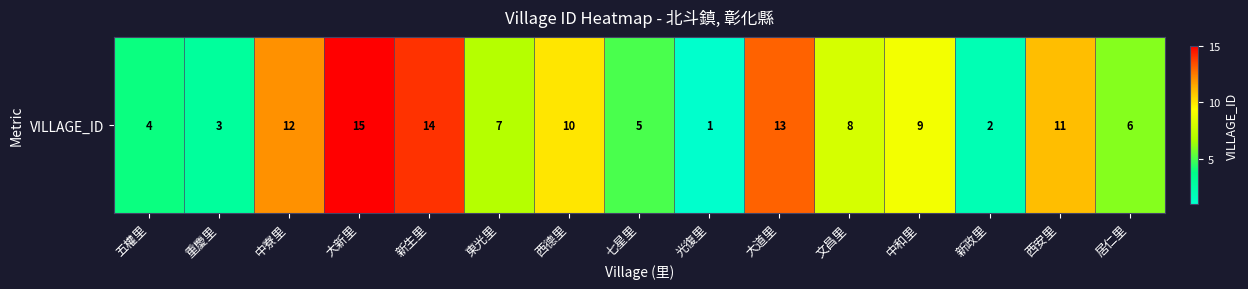

What is the change in value from 中寮里 to 新生里?

+2